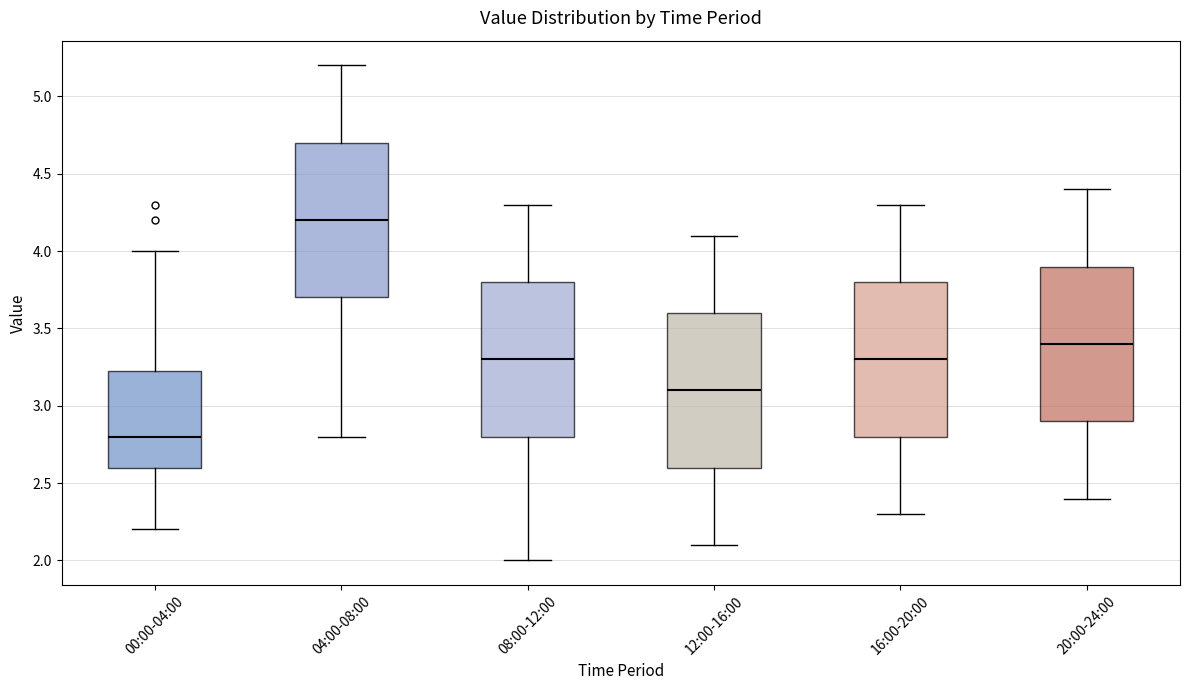

Reading left to right, transcribe this box plot: for each box, give where its median line is, the range the box spans, and where its two whiskers end, as read against the y-axis. The values are not printed on the chart, so give them approximately, as read against the axis.

00:00-04:00: median 2.80, box 2.60 to 3.25, whiskers 2.20 to 4.00
04:00-08:00: median 4.20, box 3.70 to 4.70, whiskers 2.80 to 5.20
08:00-12:00: median 3.30, box 2.80 to 3.80, whiskers 2.00 to 4.30
12:00-16:00: median 3.10, box 2.60 to 3.60, whiskers 2.10 to 4.10
16:00-20:00: median 3.30, box 2.80 to 3.80, whiskers 2.30 to 4.30
20:00-24:00: median 3.40, box 2.90 to 3.90, whiskers 2.40 to 4.40